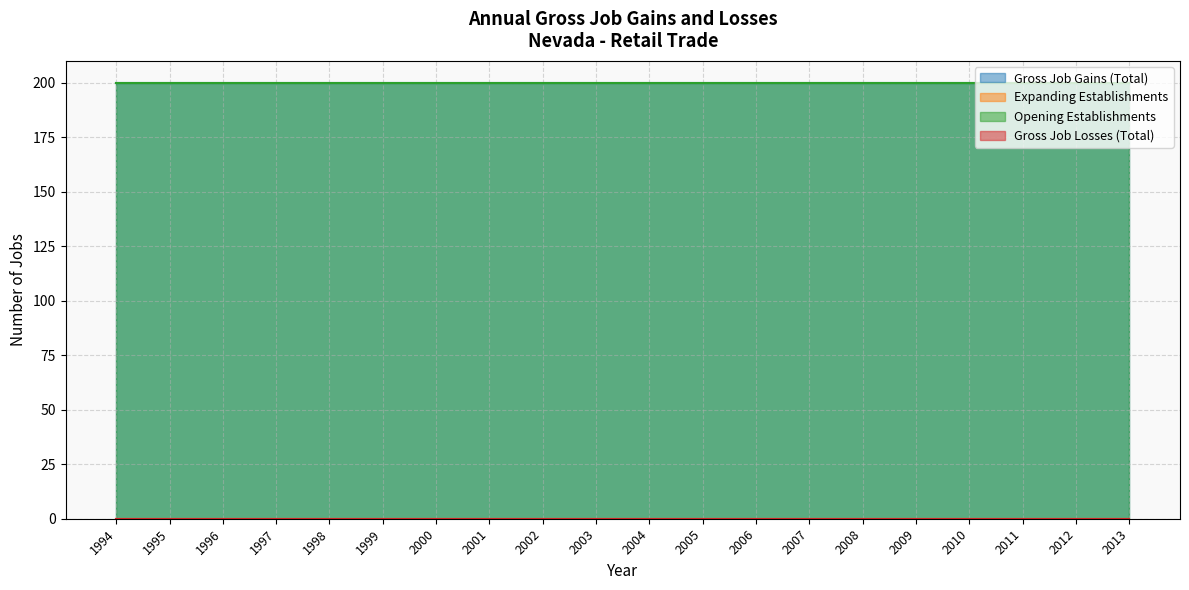

What is the highest value of the Opening Establishments series?

200